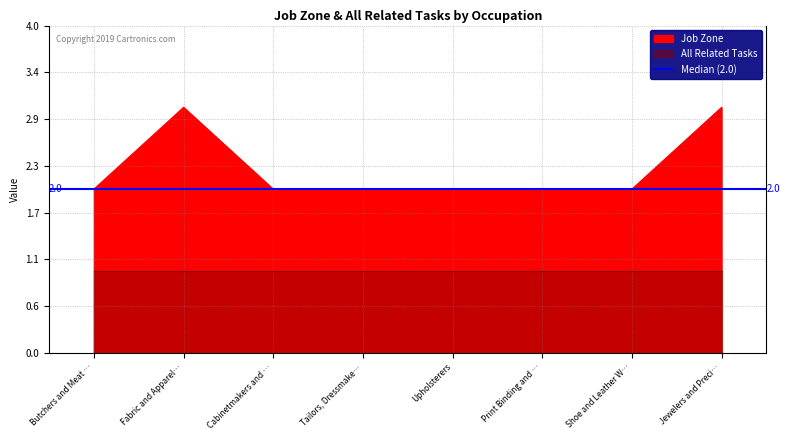

What is the label of the 6th point from the left?

Print Binding and …